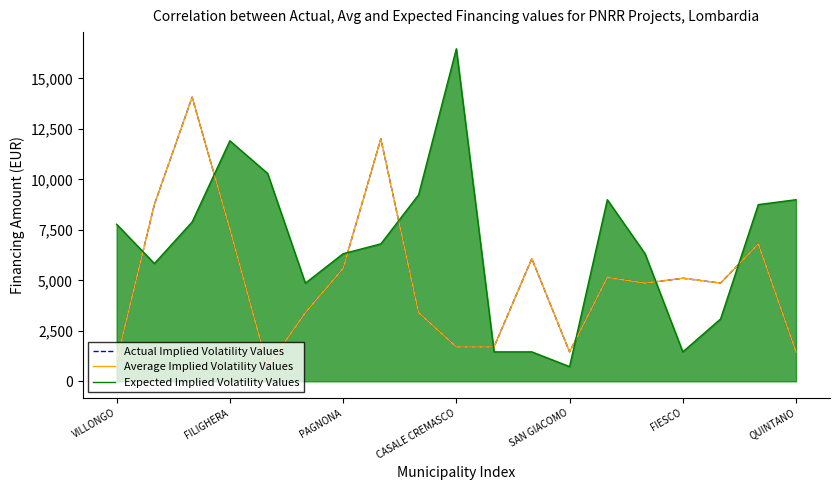

Does the chart display data point markers on the line(s)?

No